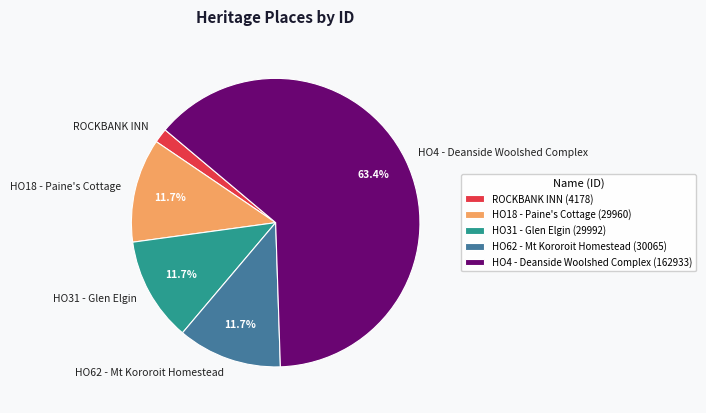

Between HO18 - Paine's Cottage and ROCKBANK INN, which is larger?

HO18 - Paine's Cottage